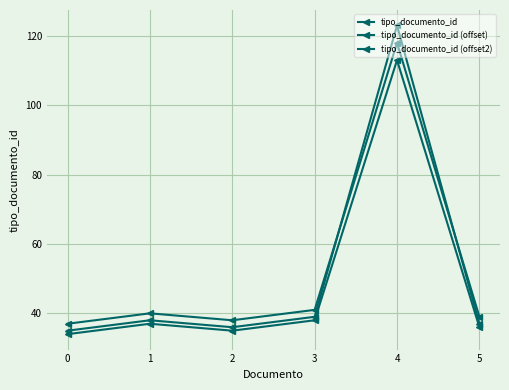

What is the value of the tipo_documento_id (offset2) point at the 4th from the left?

38